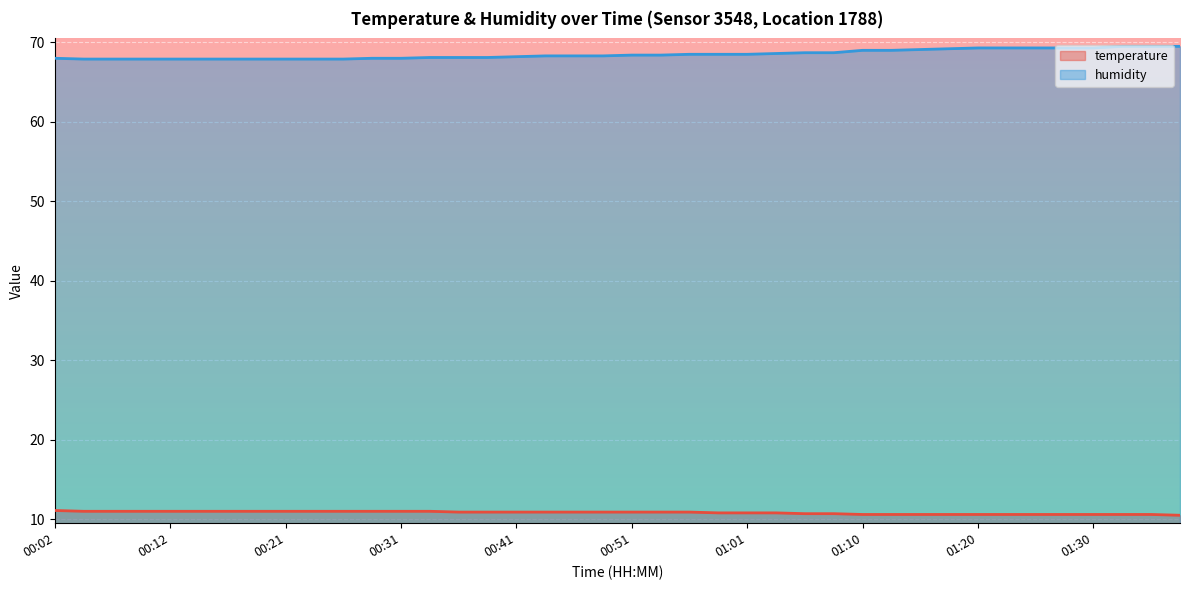

What is the total value across all series at 00:14?

78.9